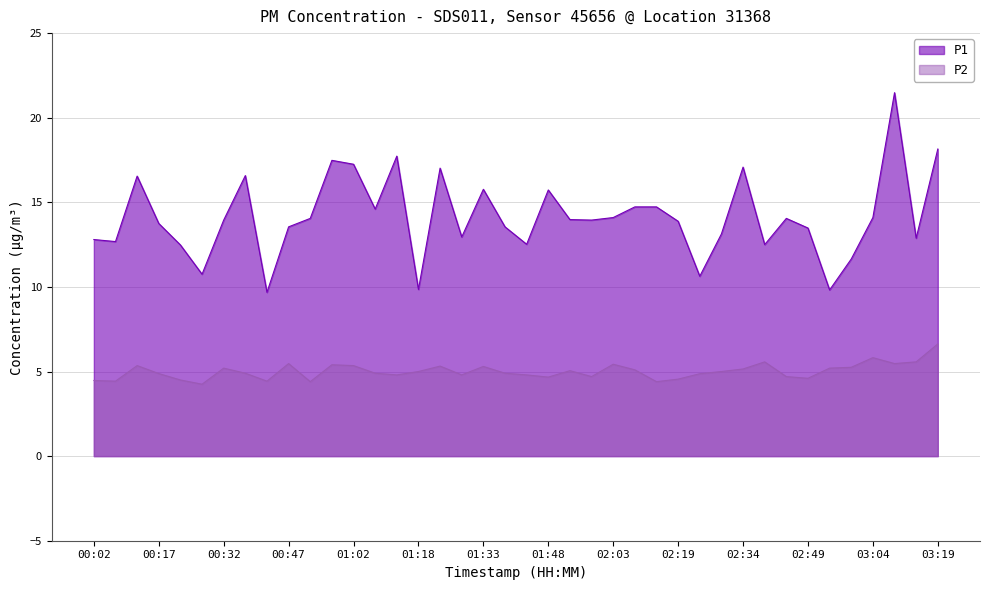

At how many categories does at least one series exceed 12?

34